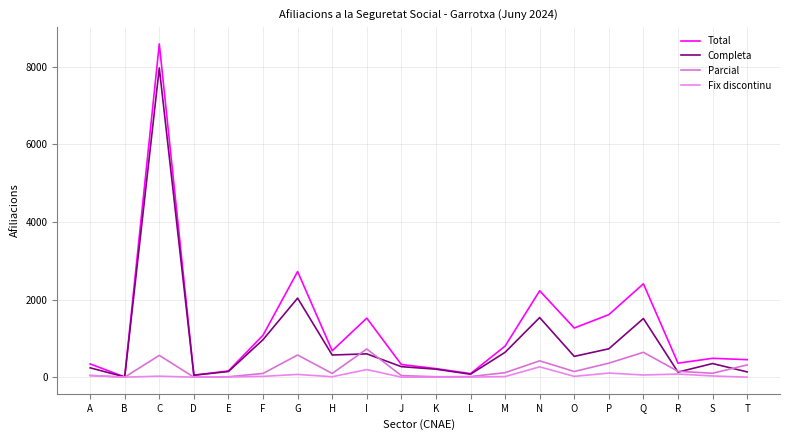

What are all the series names shown in the legend?

Total, Completa, Parcial, Fix discontinu